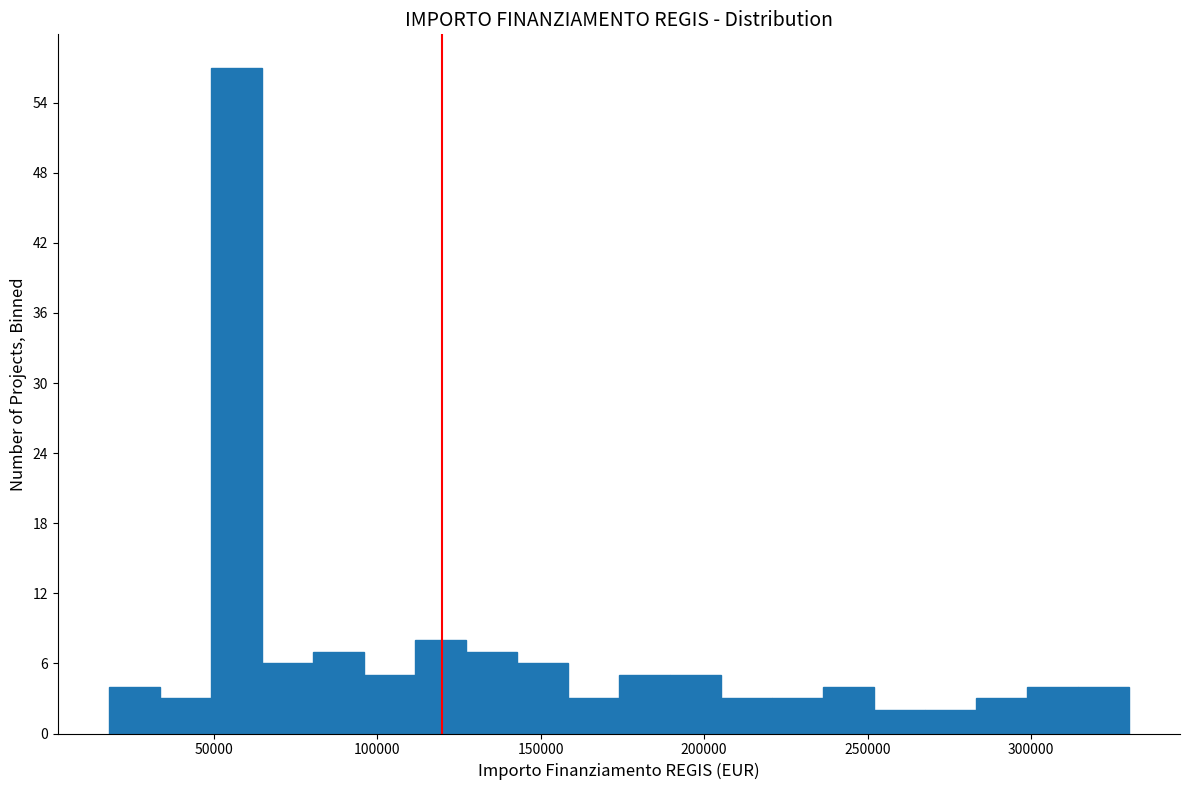

Around what value on the x-axis is the tallest bar? Give the approximate position of its centre, as read against the axis.

55000